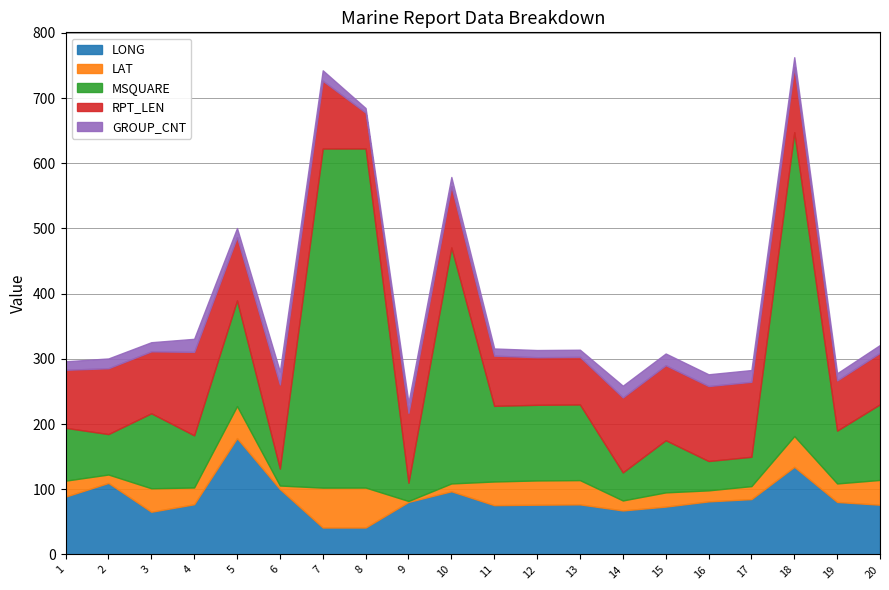

How many categories are shown in the chart?

20